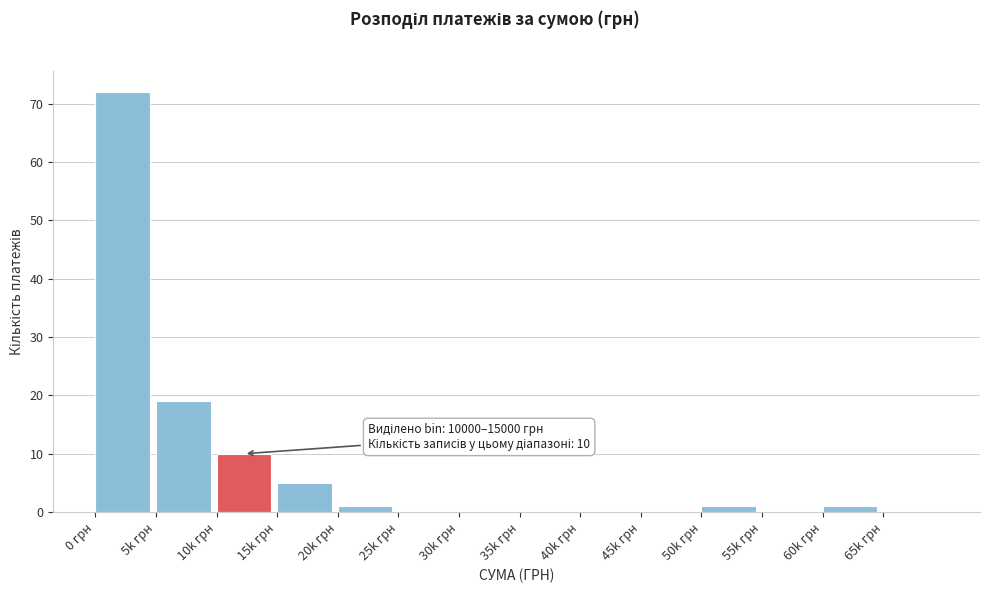

Reading left to right, what are all the values shown in this chart?

0 грн=72	5k грн=19	10k грн=10	15k грн=5	20k грн=1	25k грн=0	30k грн=0	35k грн=0	40k грн=0	45k грн=0	50k грн=1	55k грн=0	60k грн=1	65k грн=0